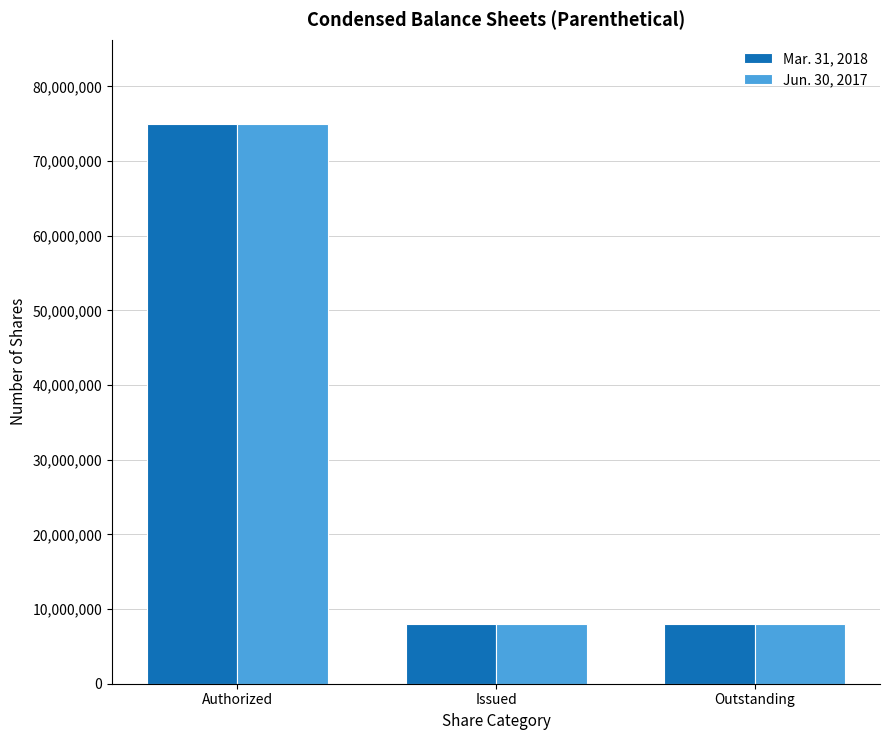

Reading left to right, what are all the values shown in this chart?

Mar. 31, 2018: Authorized=75000000	Issued=8000000	Outstanding=8000000
Jun. 30, 2017: Authorized=75000000	Issued=8000000	Outstanding=8000000